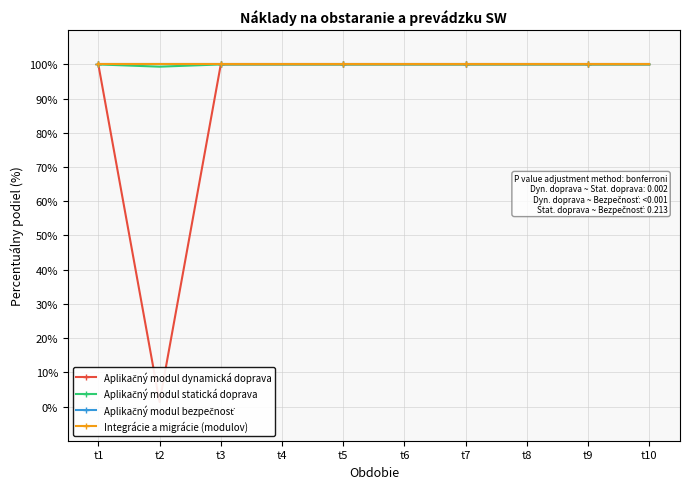

Which series has the largest total across all categories?

Aplikačný modul bezpečnosť